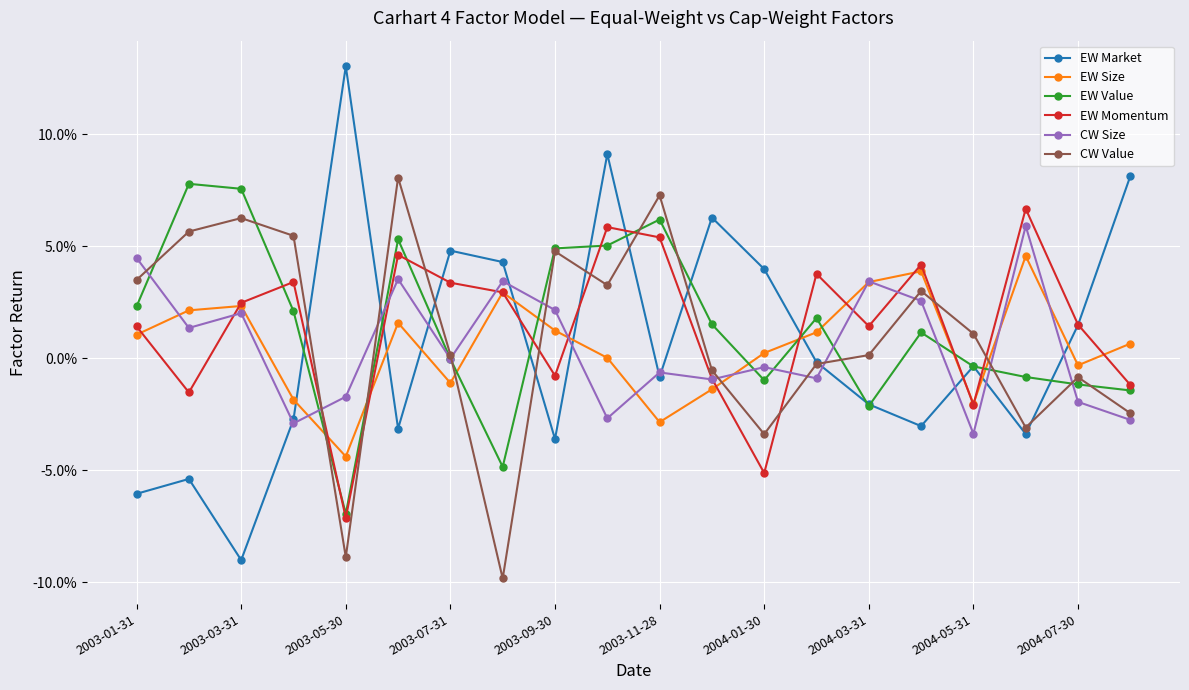

Does the chart have visible grid lines?

Yes